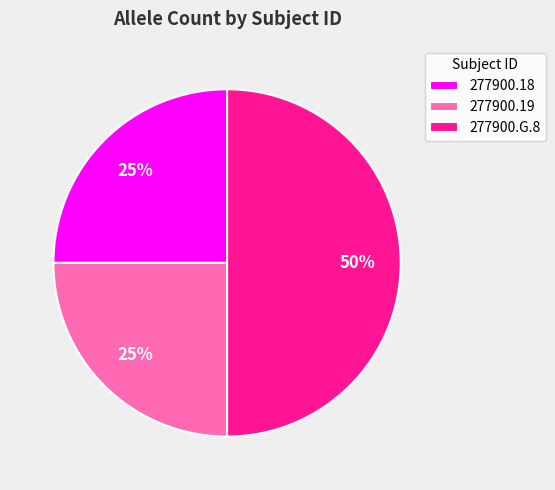

Combined, do 277900.G.8 and 277900.19 account for over 50%?

Yes